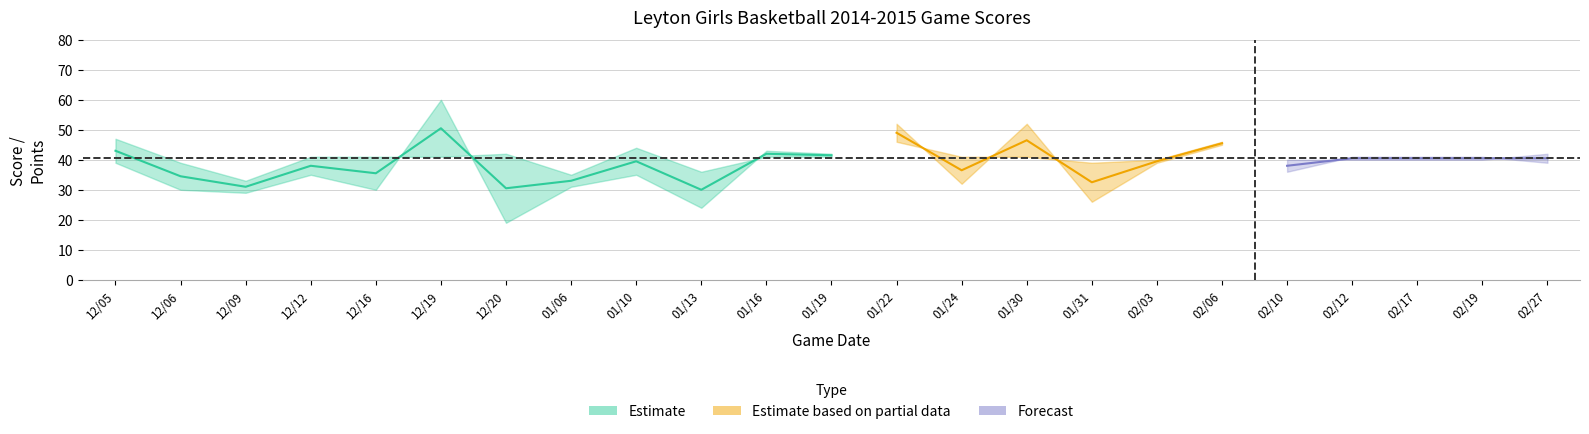

In opp_score, how many points are lower than both neighbors (excluding endpoints)?

7